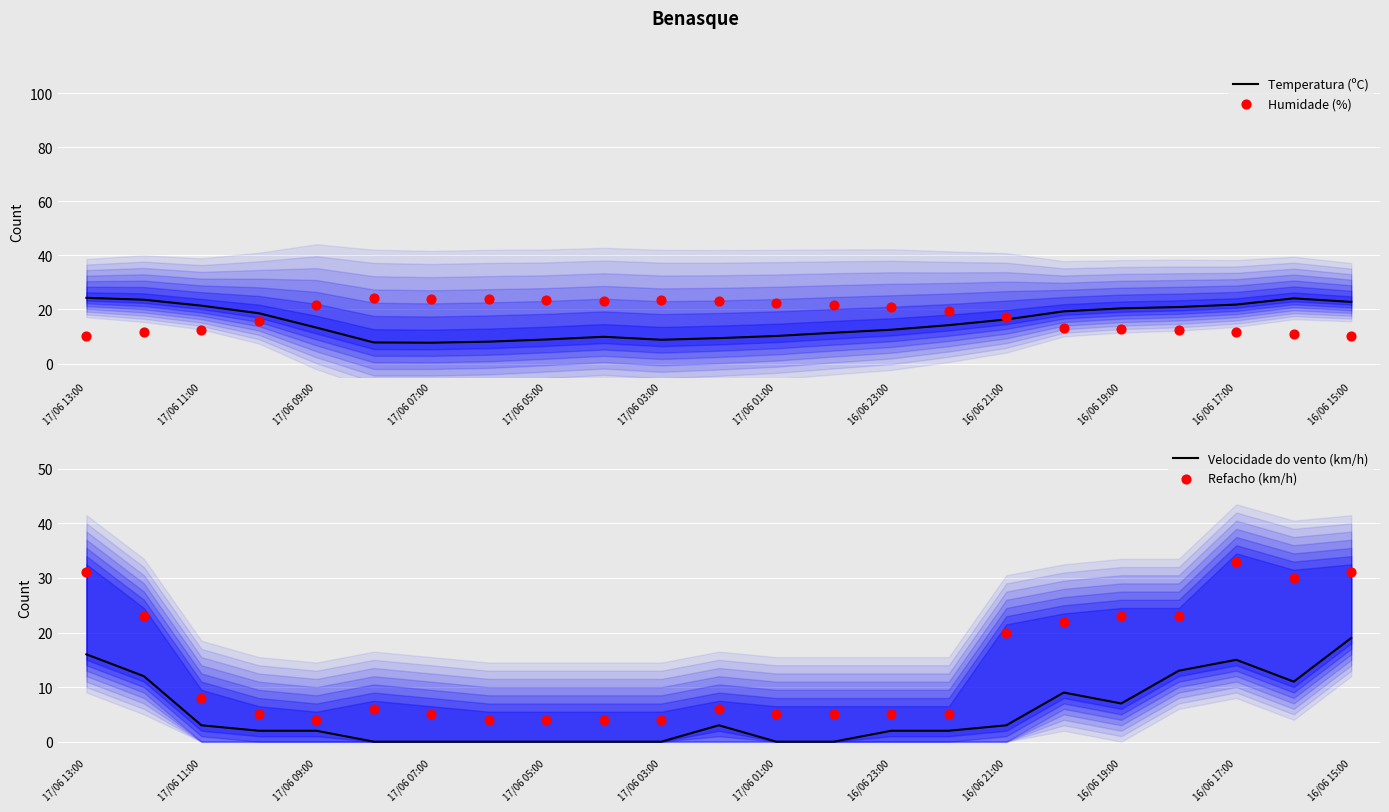

At how many categories does at least one series exceed 15?

23